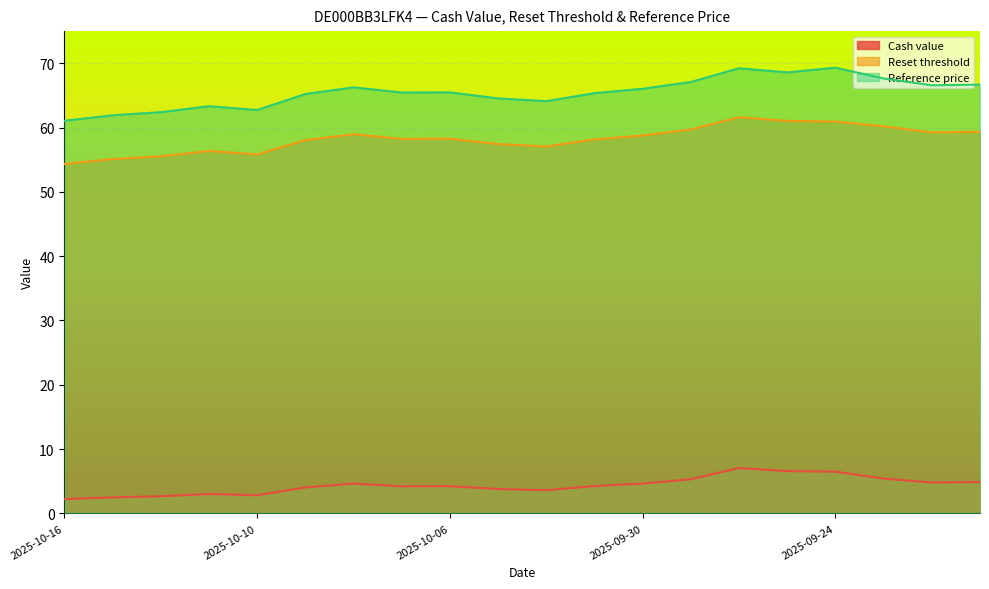

How many distinct data groups are displayed?

3